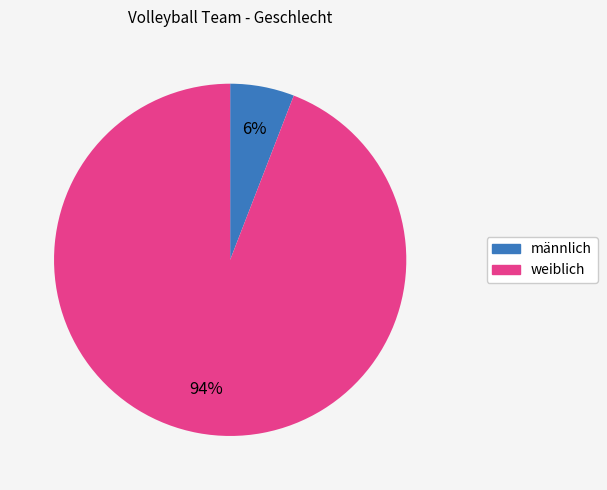

To the nearest percent, what is the average slice percentage?

50%